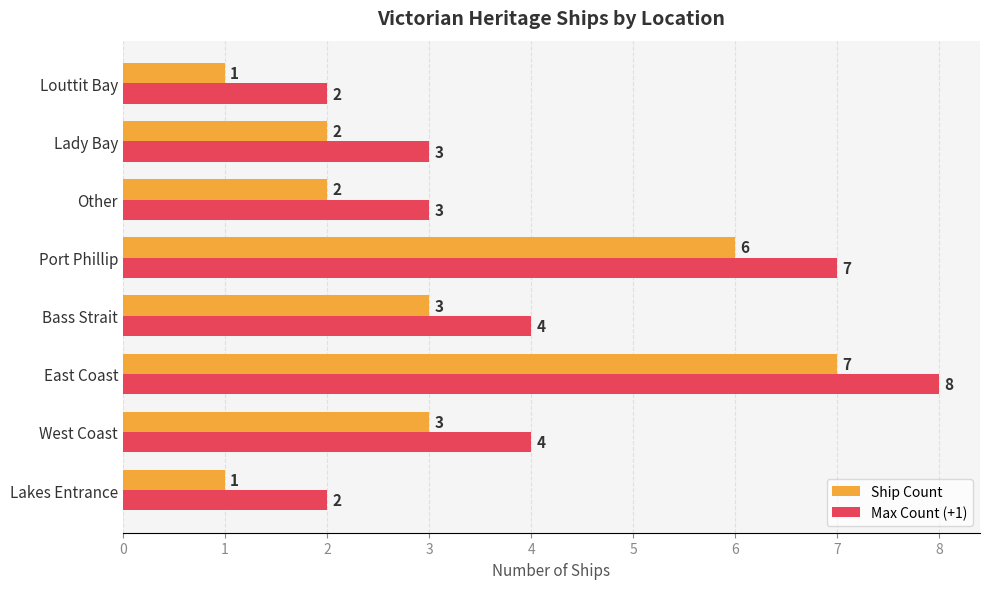

Which series has the largest total across all categories?

Max Count (+1)